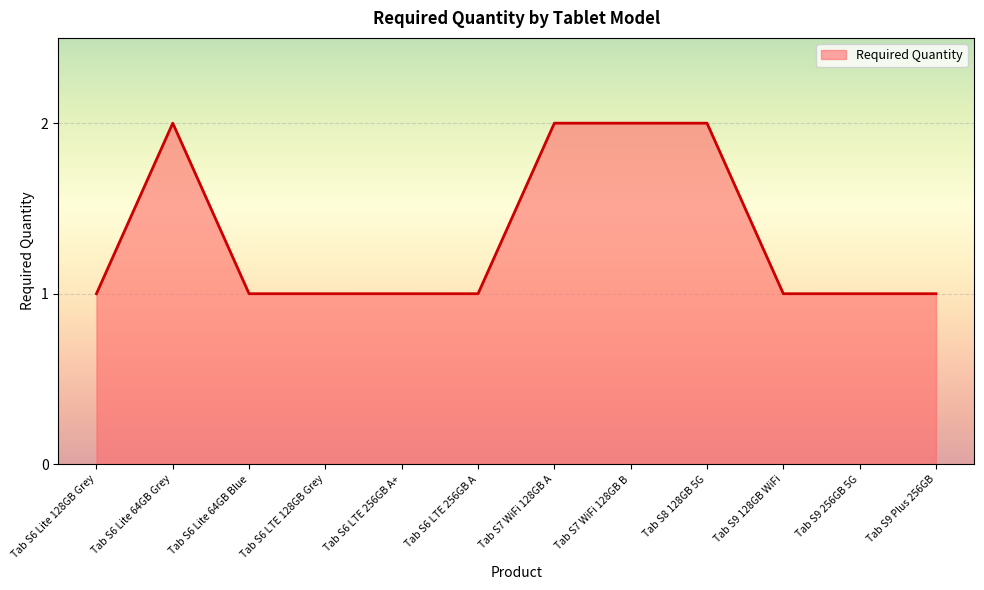

What is the greatest value displayed?

2